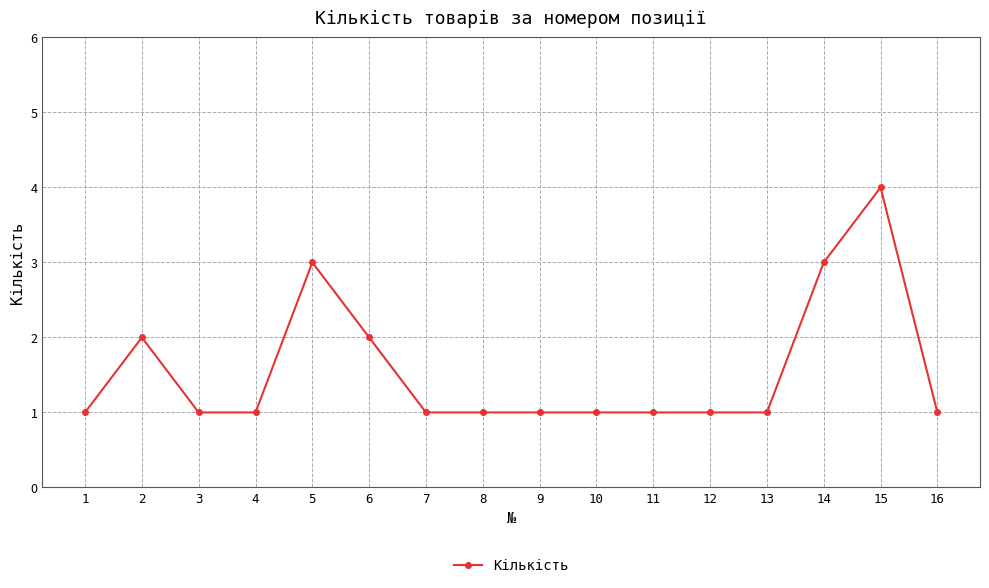

The value at 15 is 6. True or false?

False